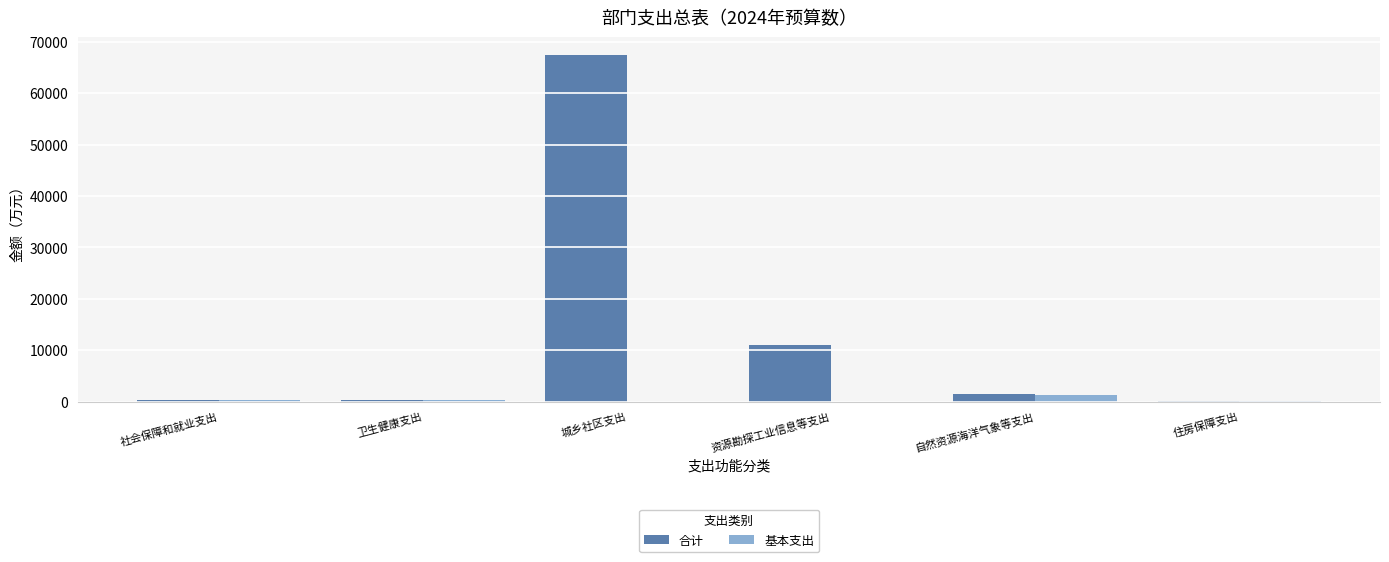

The 合计 series shows 10986.0 at 资源勘探工业信息等支出. True or false?

True